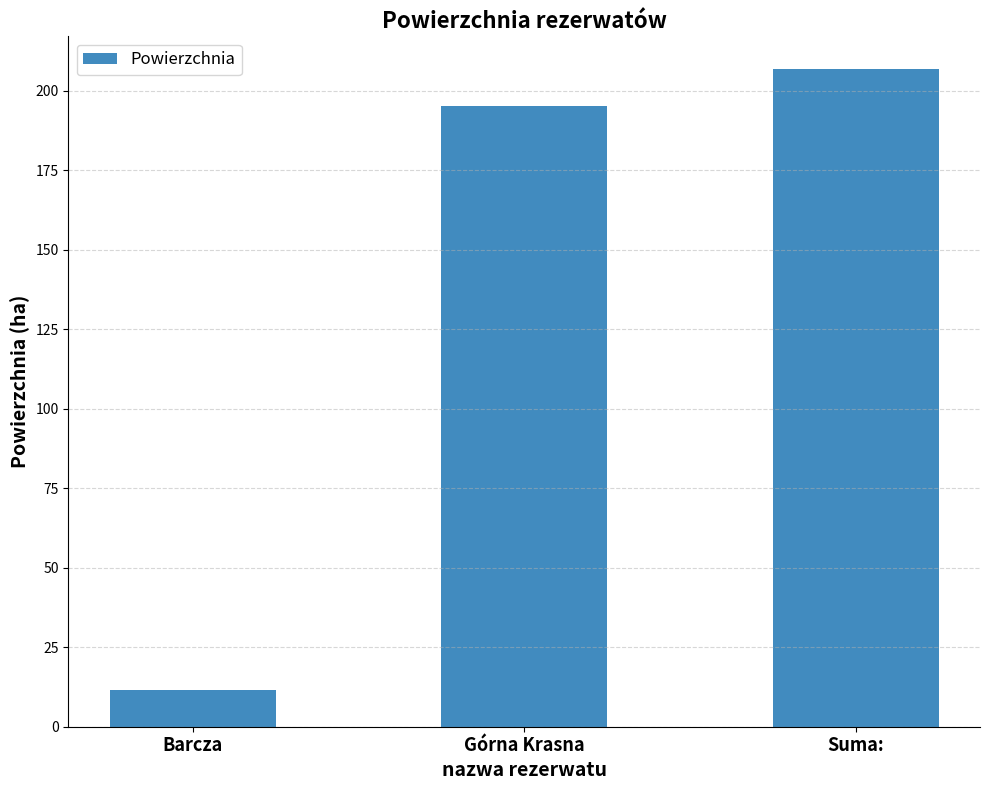

What is the sum of the values at Suma: and Barcza?

218.3